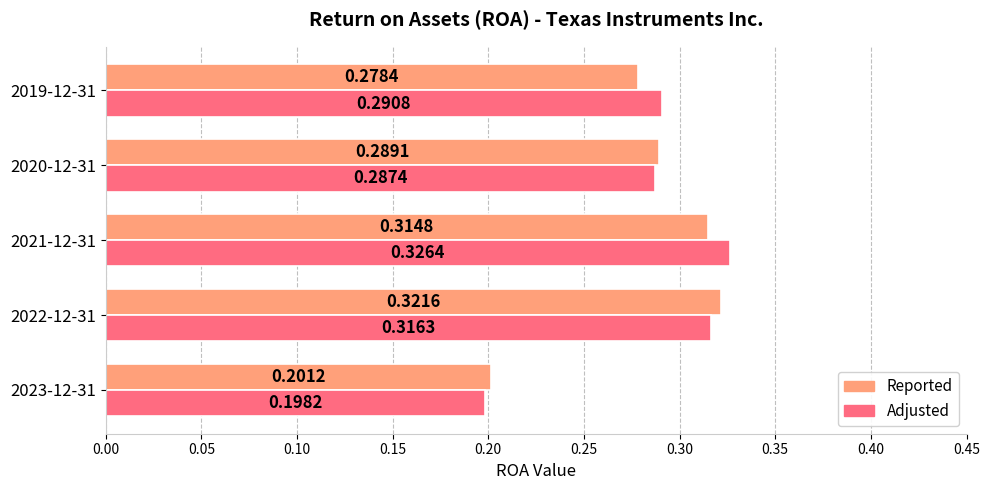

List the series in order of their peak value, highest first.

Adjusted, Reported